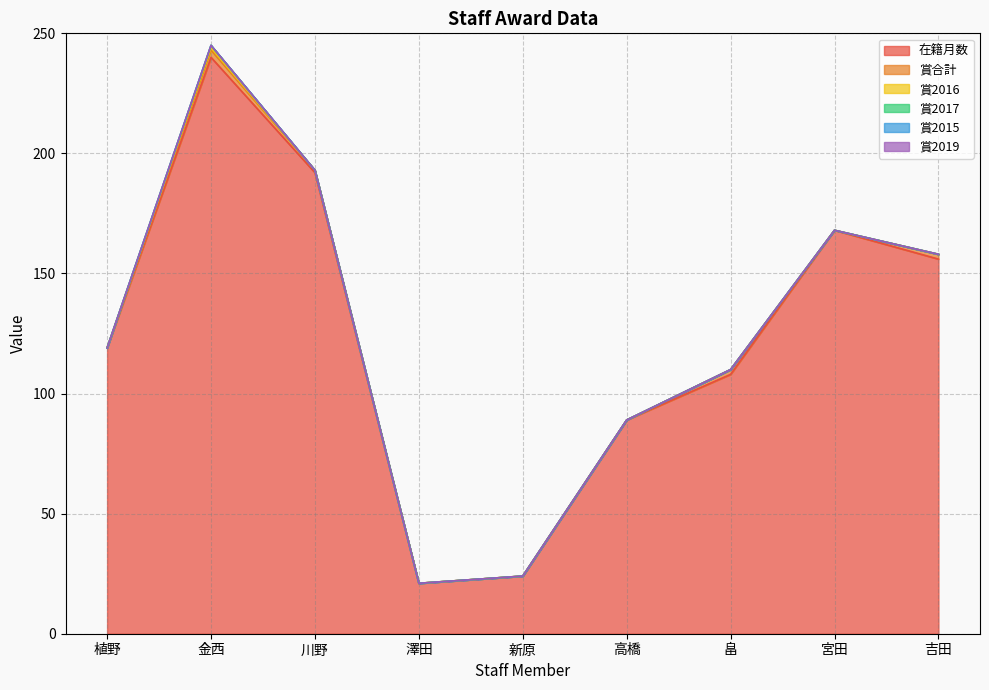

What is the sum of the 賞合計 values at 川野 and 宮田?

1